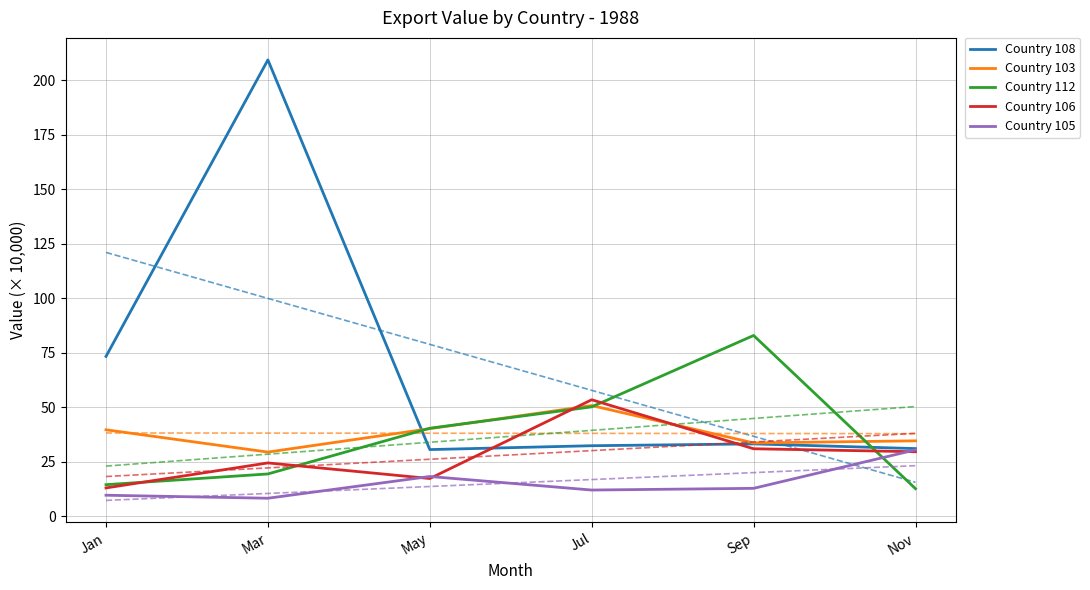

At which label does Country 112 first exceed 40?

May